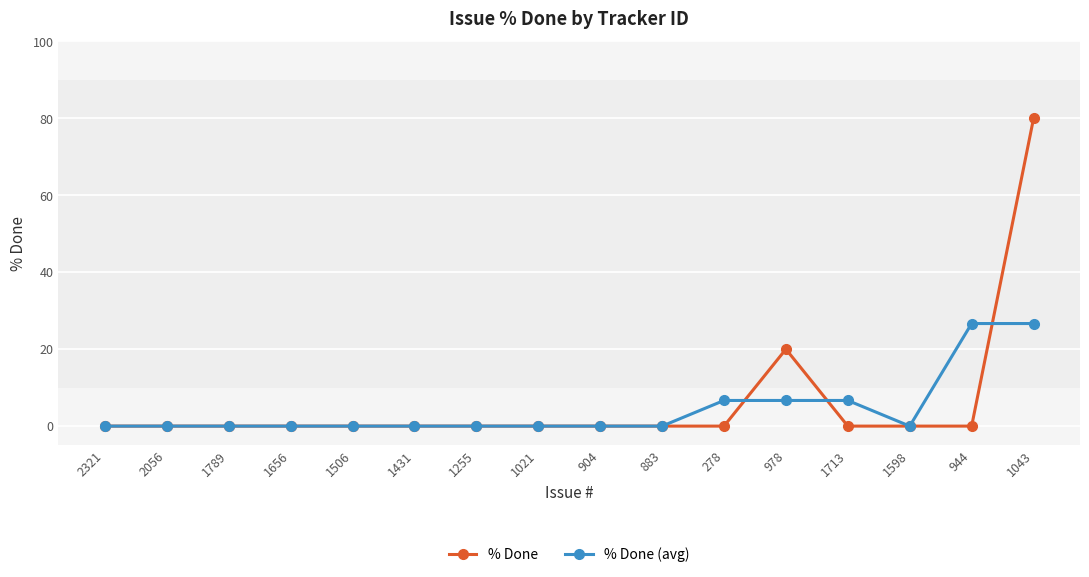

What is the average value of the % Done (avg) series?

4.6